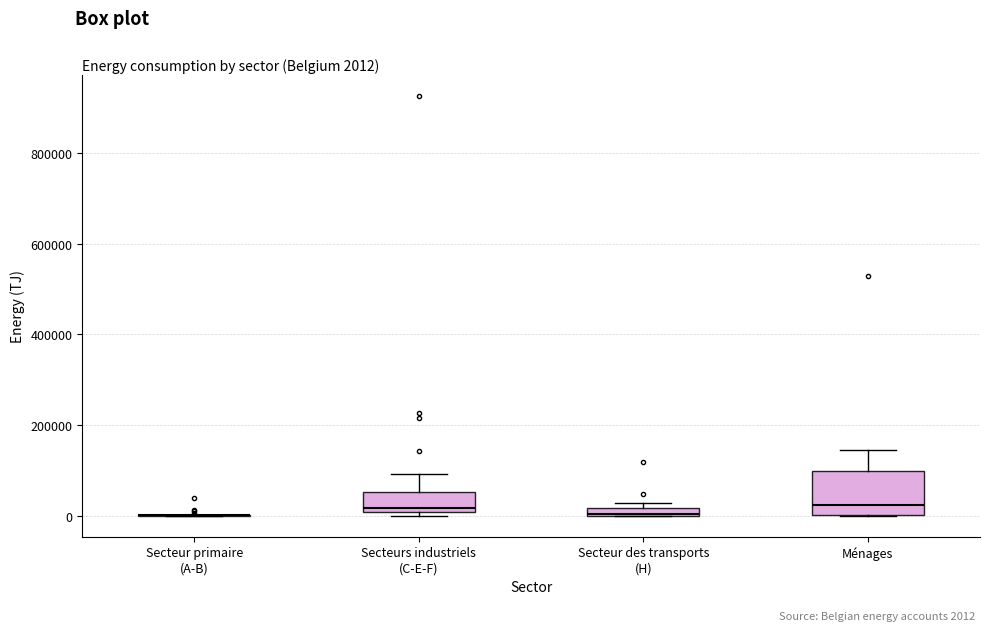

Which box is the tallest, from its lower edge to its upper edge?

Ménages